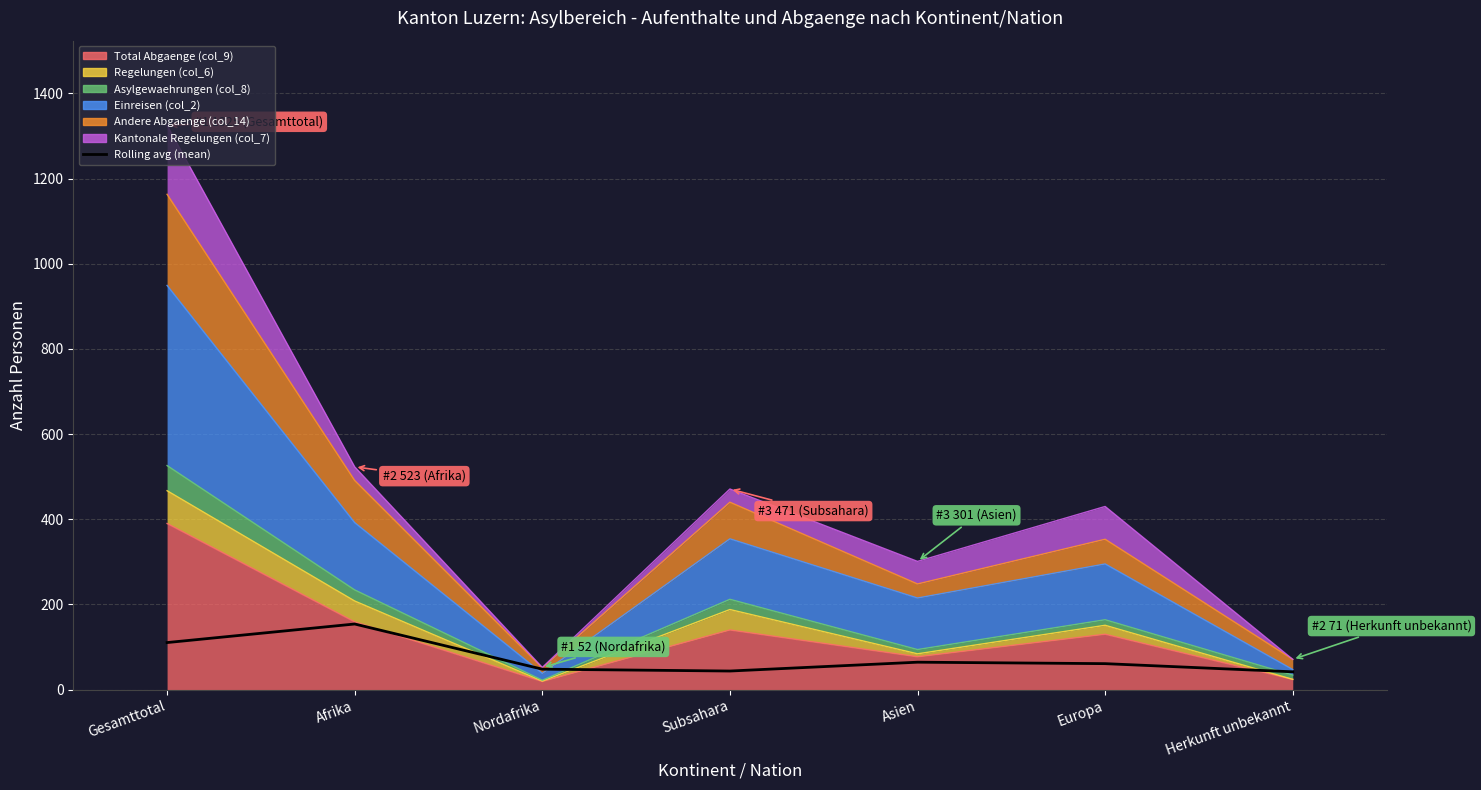

Reading left to right, extract all data points from this chart.

Gesamttotal=110.4	Afrika=154.0	Nordafrika=47.9	Subsahara=43.6	Asien=64.3	Europa=60.9	Herkunft unbekannt=41.8